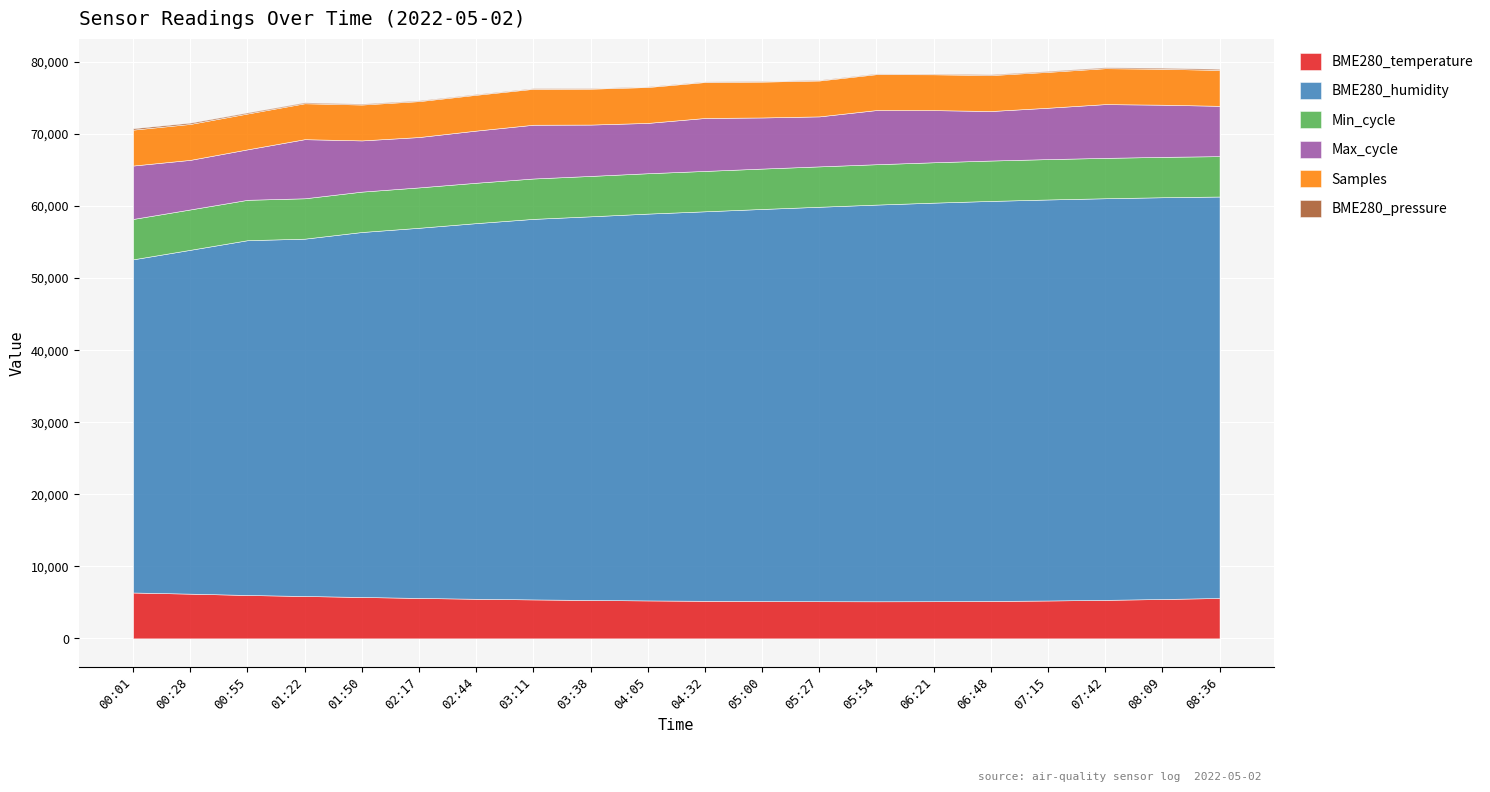

What is the smallest value displayed?

10.3